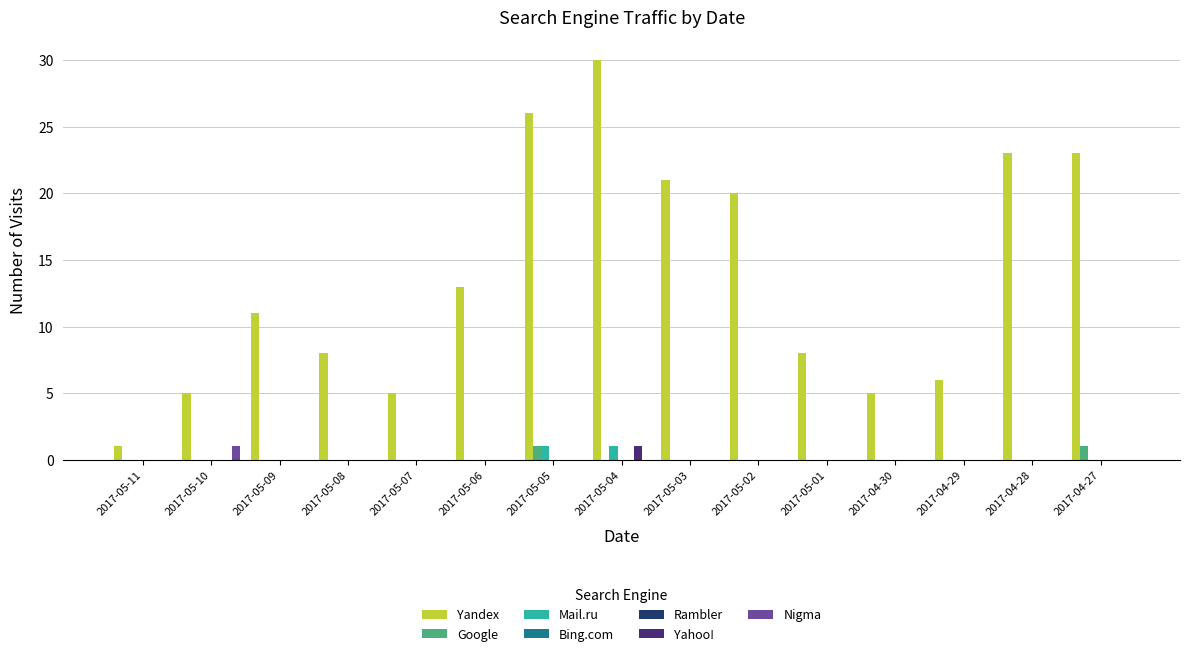

Does the chart contain any negative values?

No